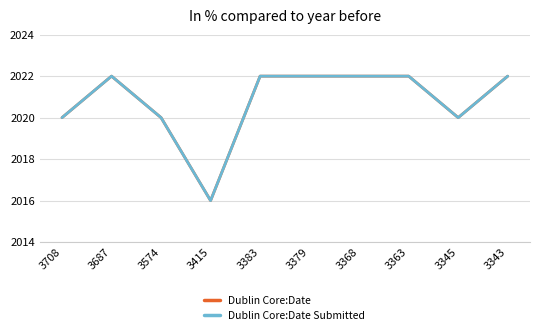

Is it true that Dublin Core:Date equals 914 at 3343?

False